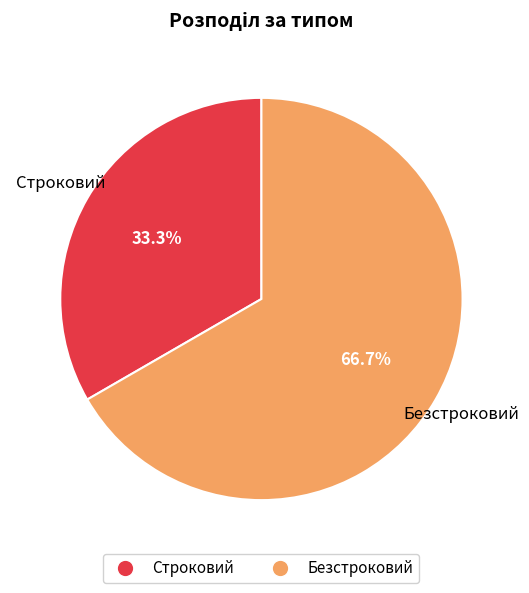

Which category accounts for the majority?

Безстроковий